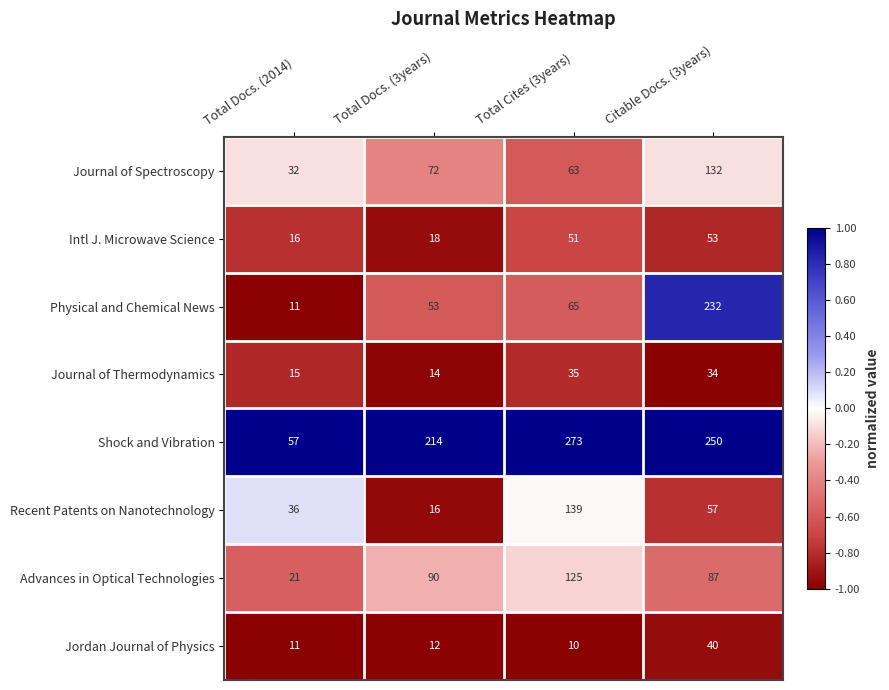

The value of Advances in Optical Technologies at Total Docs. (2014) is 27. True or false?

False